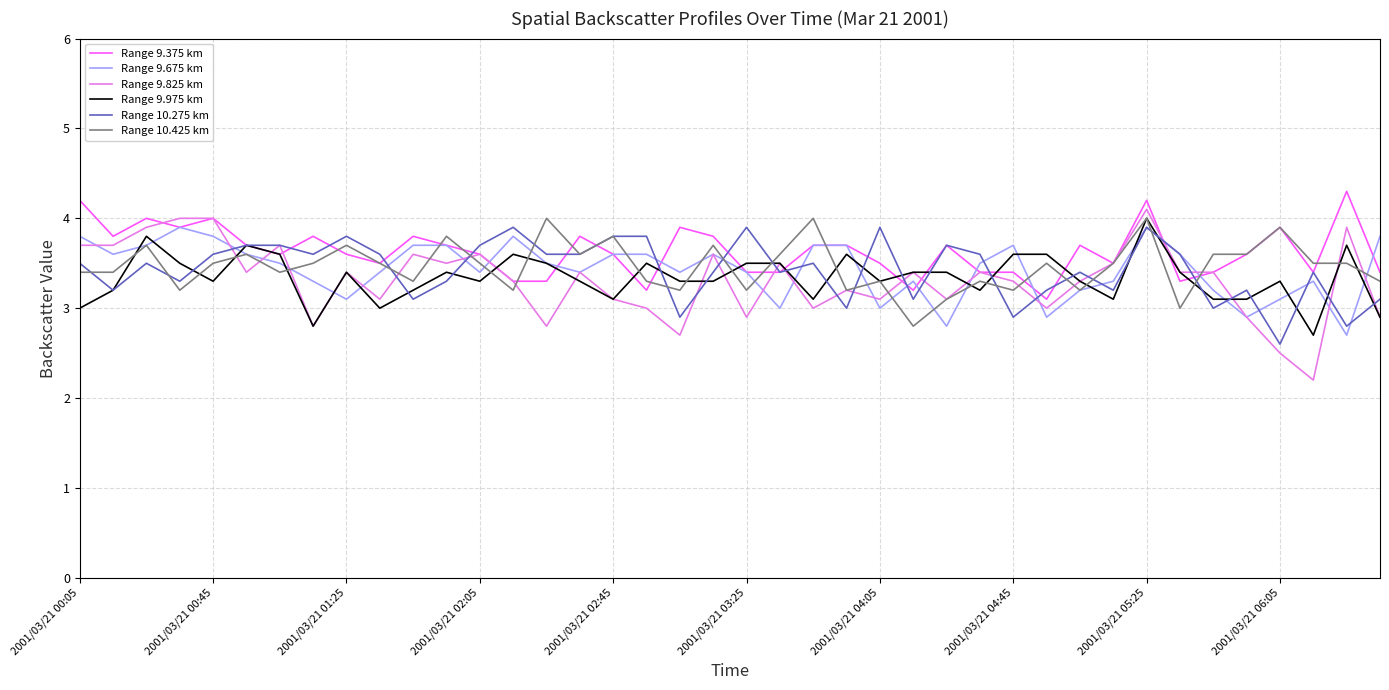

Which series has the largest range (max minus min)?

Range 9.825 km